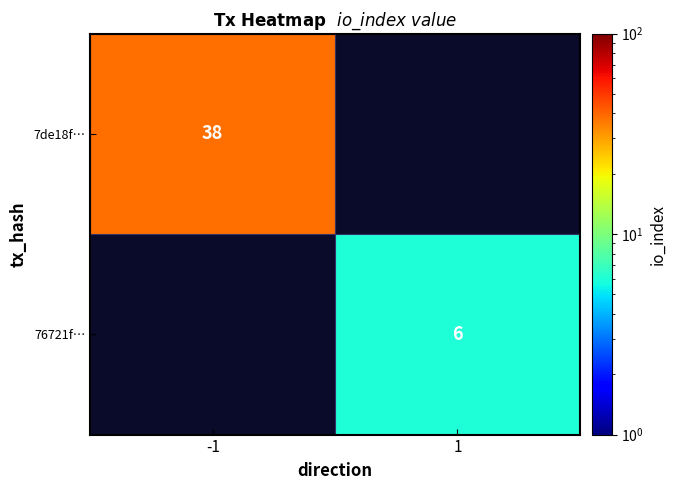

The value of 7de18f… at -1 is 38. True or false?

True